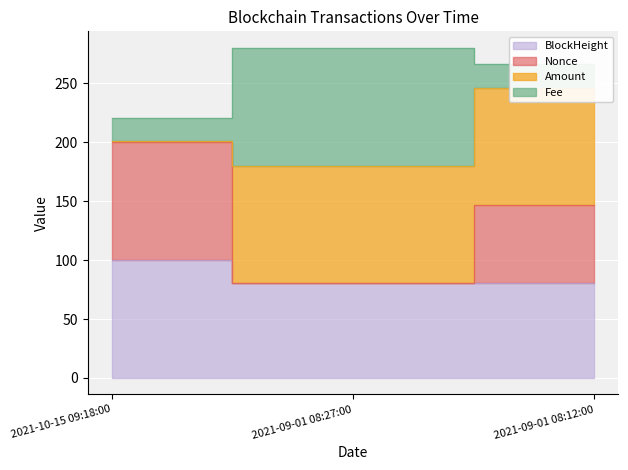

The value of Nonce at 2021-09-01 08:27:00 is 41.6. True or false?

False